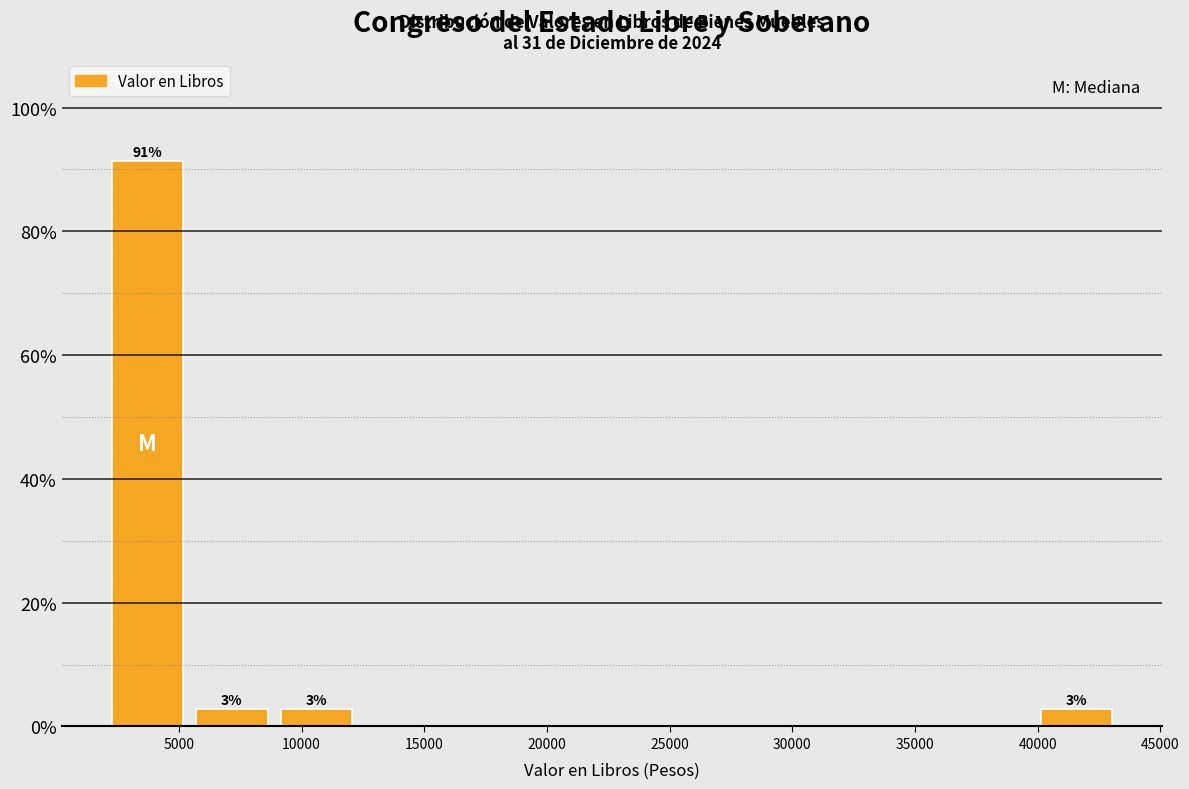

Over which range of the x-axis is the bar tallest?

2000 to 5500